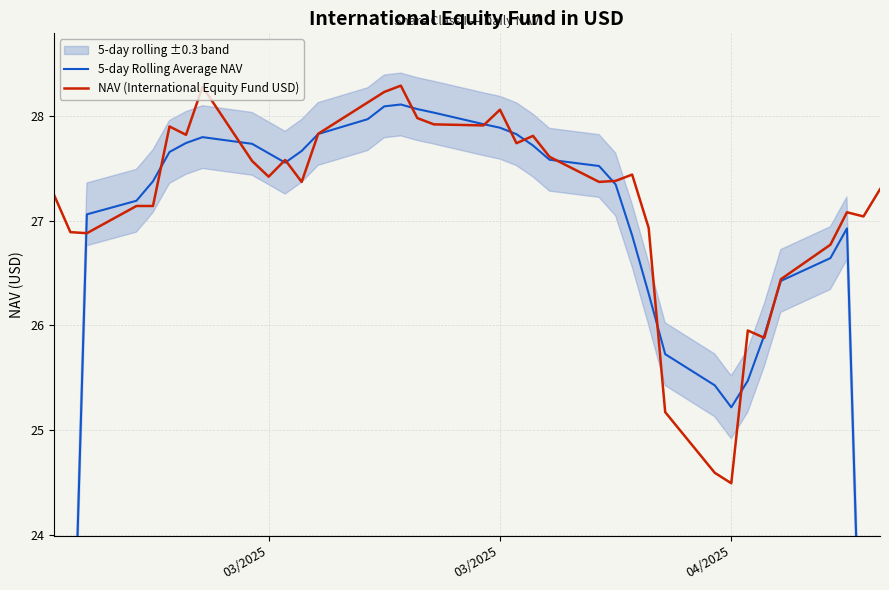

What is the sum of the 5-day Rolling Average NAV values at 9 and 19?

55.5